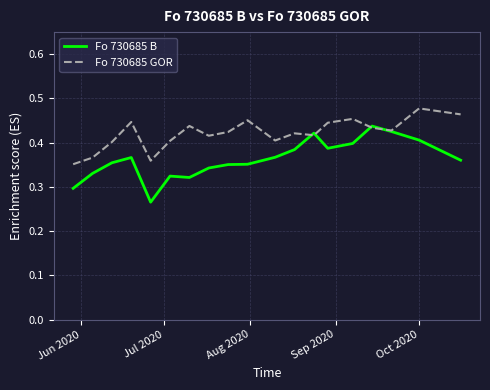

What is the difference between the maximum and minimum values in the Fo 730685 B series?

0.2